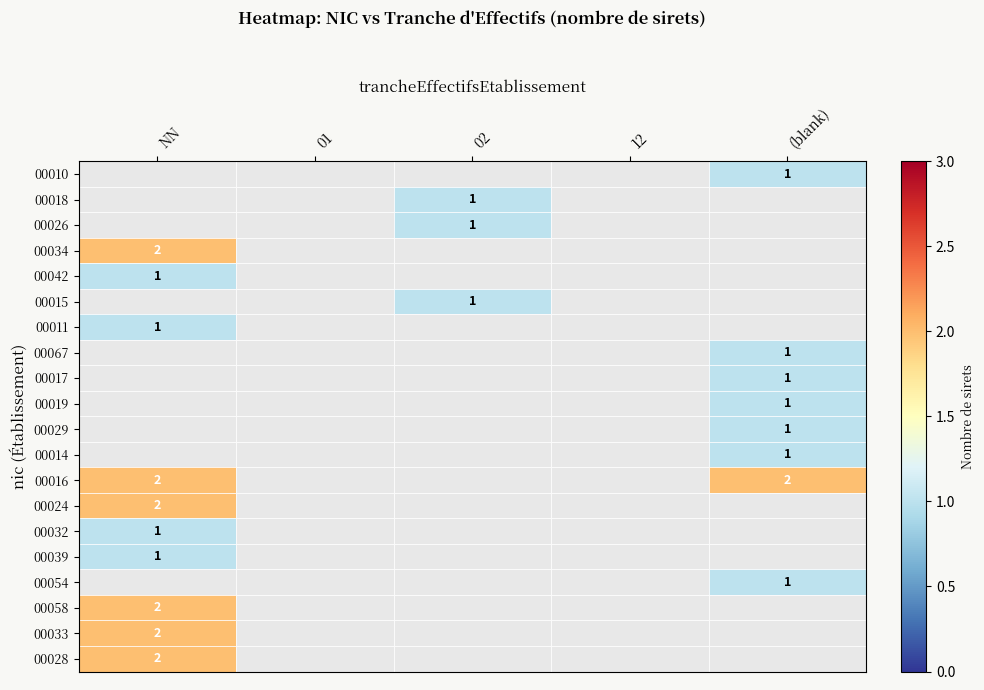

Which category has the lowest value across all series?

(blank)